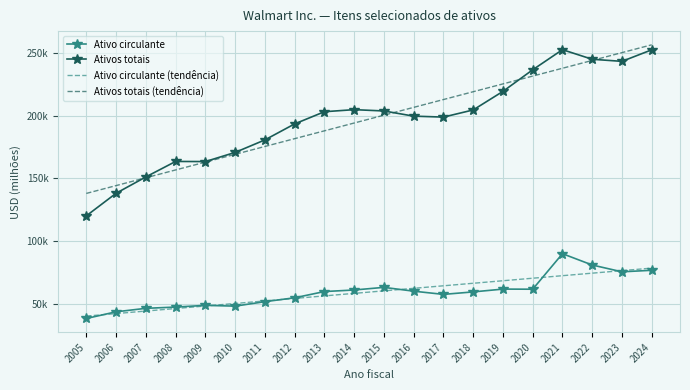

True or false: Ativos totais (tendência) has more than 1 points higher than both neighbors.

False